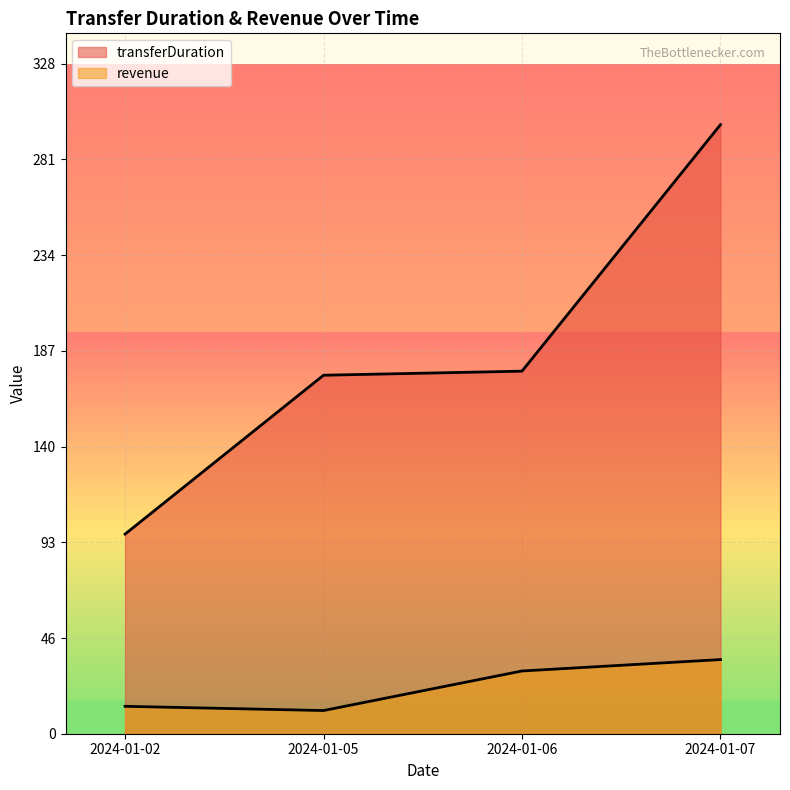

Is it true that revenue equals 13.5 at 2024-01-02?

True